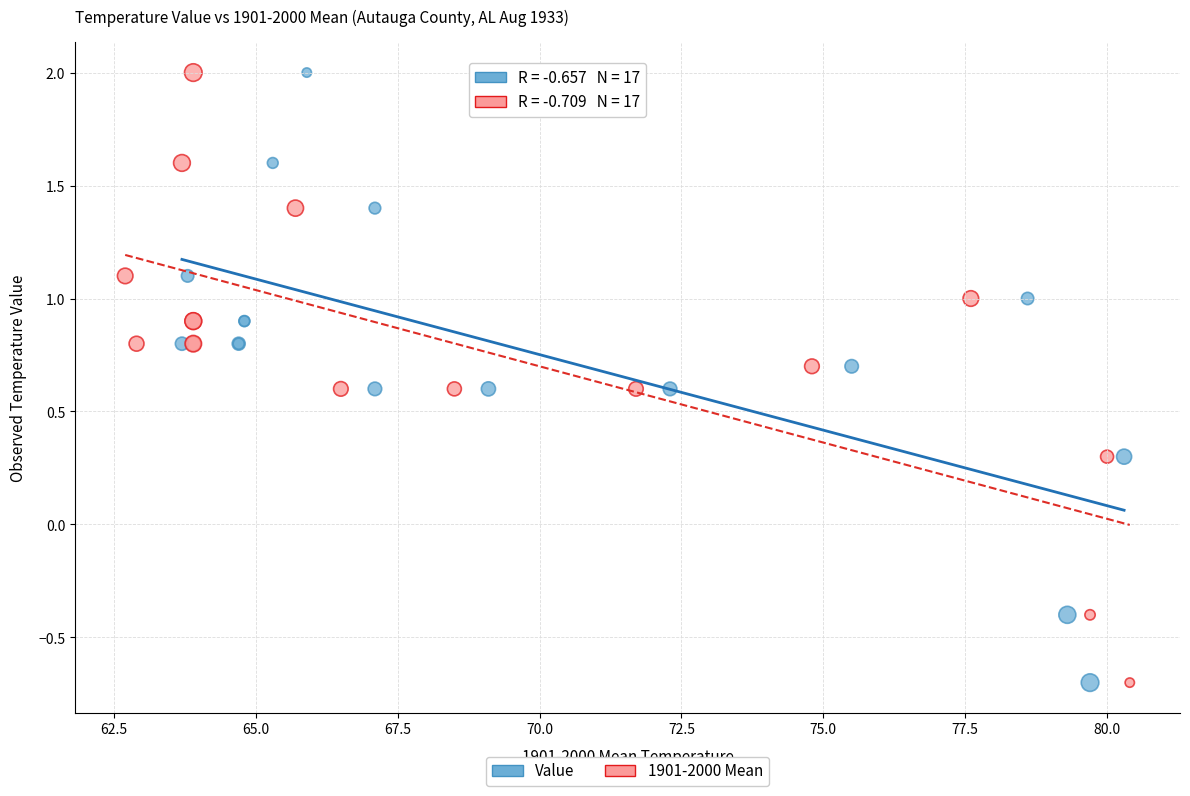

What are all the series names shown in the legend?

Value, 1901-2000 Mean